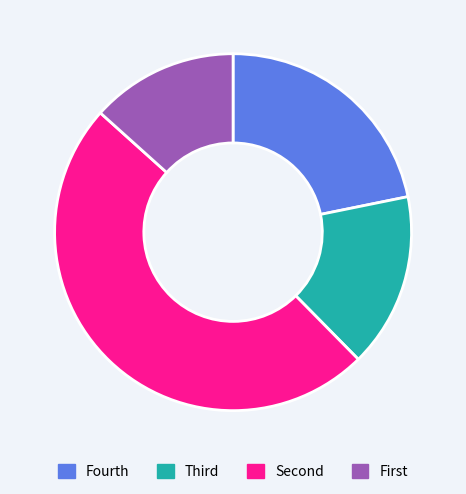

What is the largest slice in the pie chart?

Second